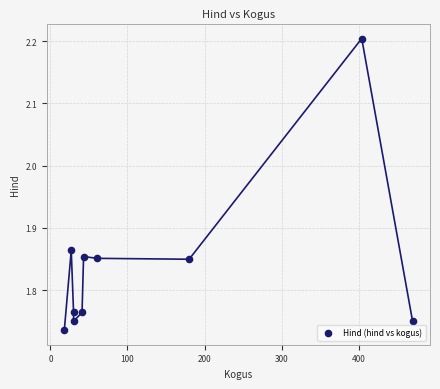

What is the range of Y values (max minus min)?

0.5